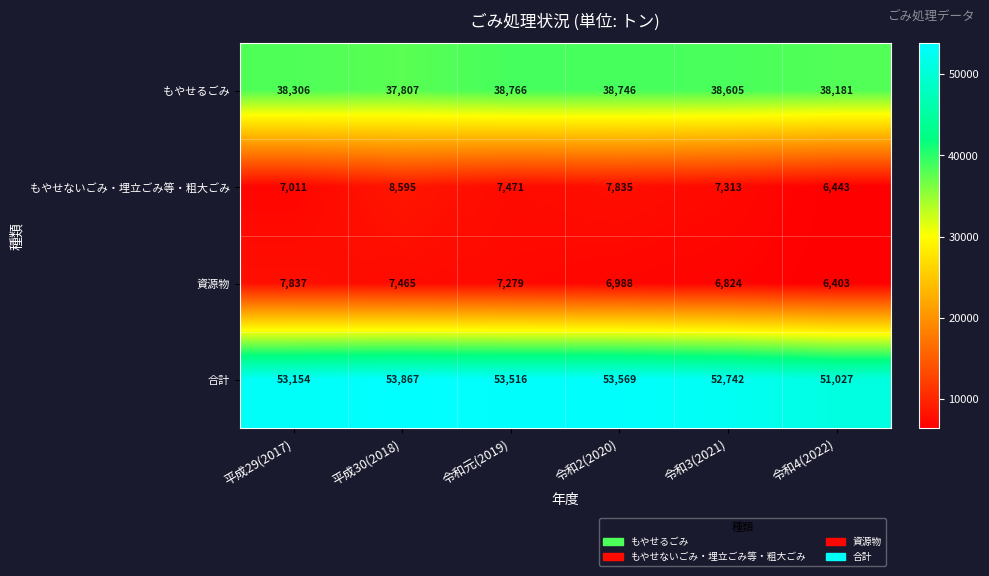

What value does the 資源物 series have at 令和元(2019), to the nearest 100?

7300